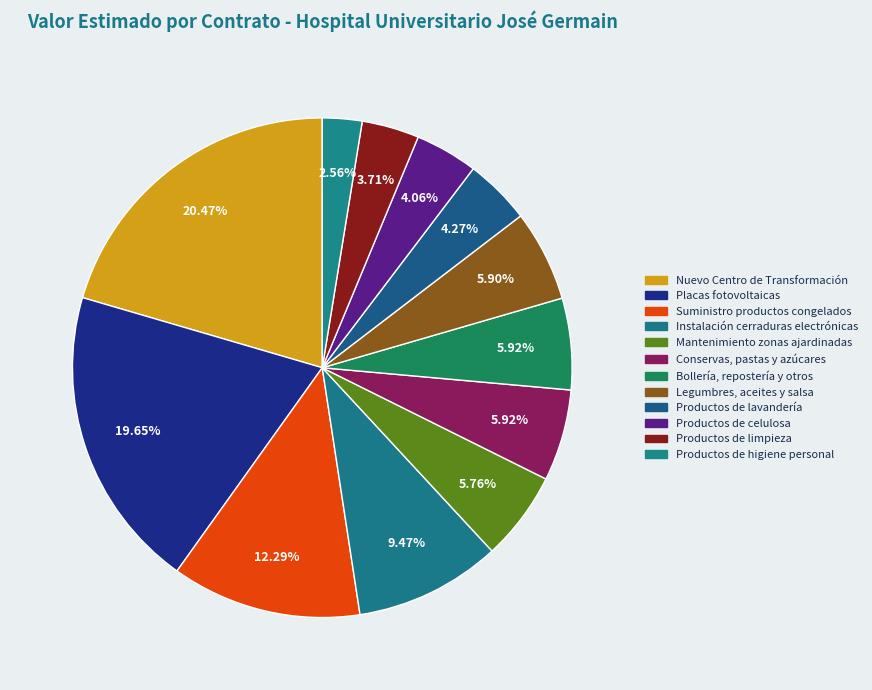

What is the smallest slice in the pie chart?

Productos de higiene personal